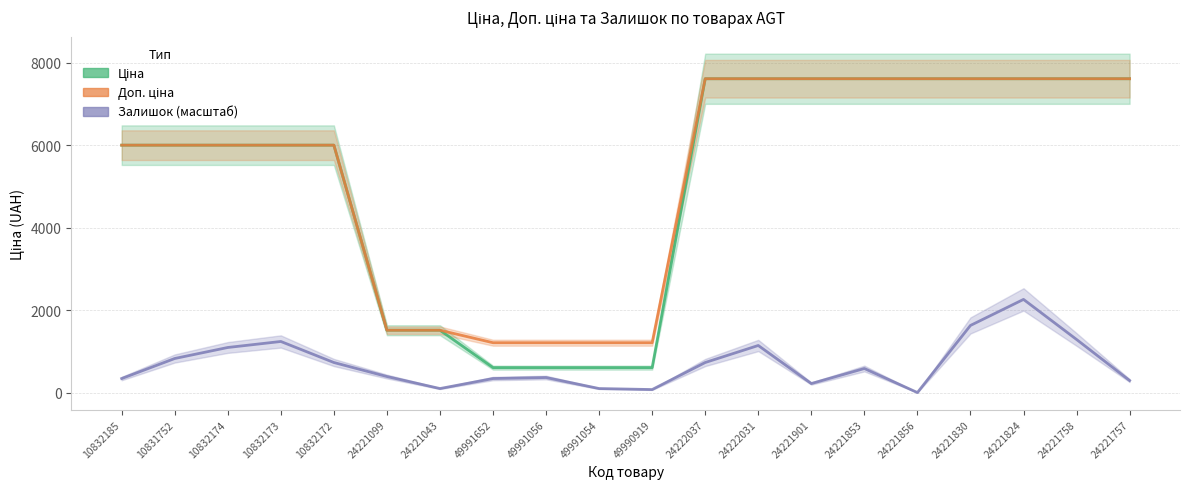

Reading left to right, transcribe all the data shown in this chart.

Ціна: 5996.8	5996.8	5996.8	5996.8	5996.8	1510.8	1510.8	604.2	604.2	604.2	604.2	7607.2	7607.2	7607.2	7607.2	7607.2	7607.2	7607.2	7607.2	7607.2
Доп. ціна: 5996.8	5996.8	5996.8	5996.8	5996.8	1511.0	1511.0	1208.0	1208.0	1208.0	1208.0	7607.2	7607.2	7607.2	7607.2	7607.2	7607.2	7607.2	7607.2	7607.2
Залишок (масштаб): 339.9	825.5	1092.5	1238.2	728.3	388.5	97.1	339.9	364.2	97.1	72.8	728.3	1141.1	218.5	582.7	0.0	1626.6	2257.9	1286.7	291.3